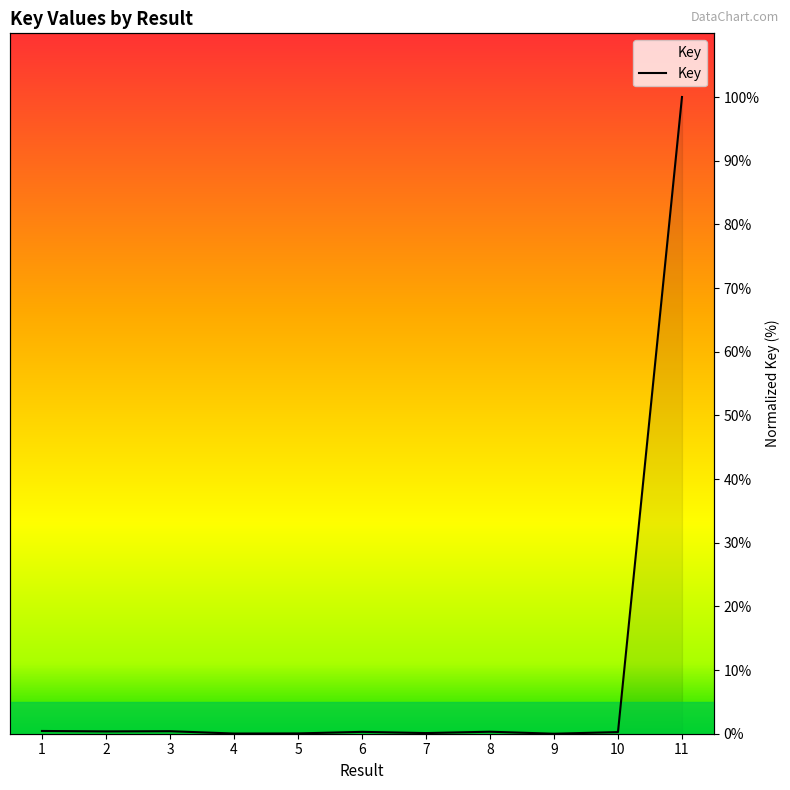

Which label corresponds to the smallest value in the chart?

9